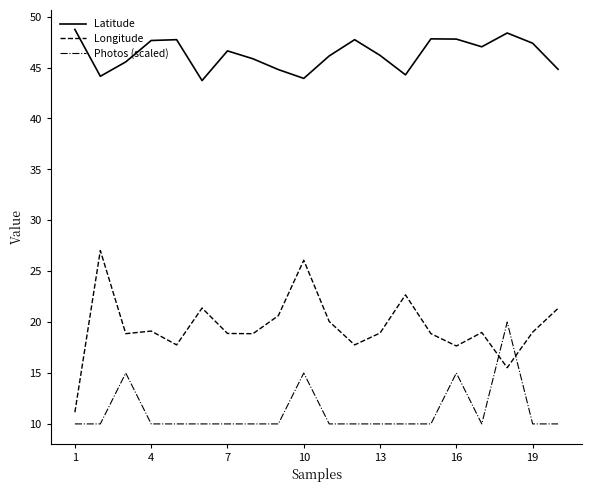

Which series has the largest total across all categories?

Latitude